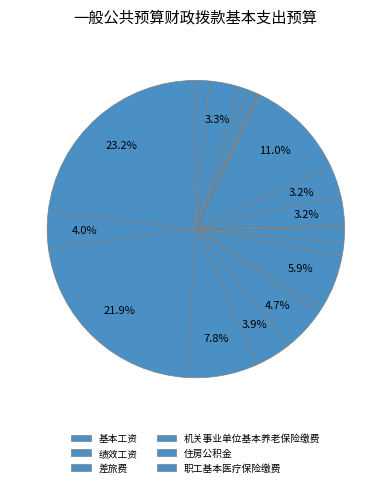

To the nearest percent, what is the difference between the largest and smallest slice percentages?

23%